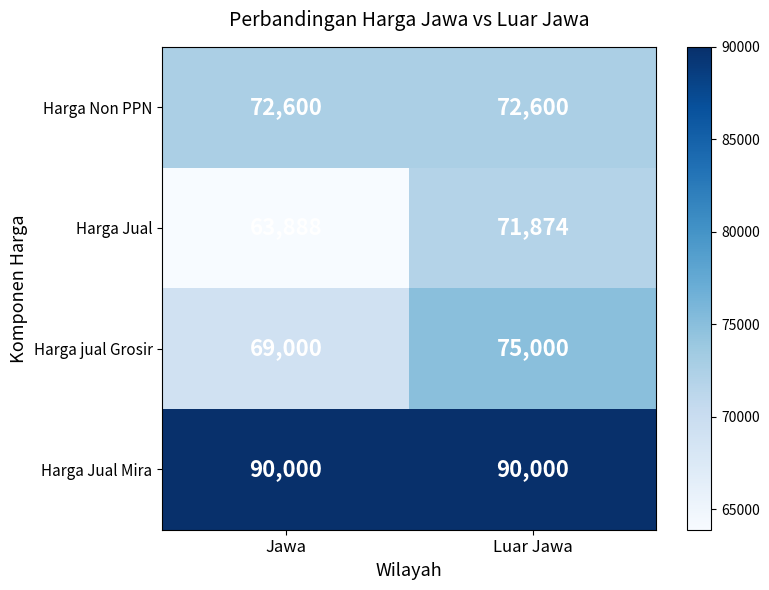

At Jawa, list the series in order from smallest to largest.

Harga Jual, Harga jual Grosir, Harga Non PPN, Harga Jual Mira